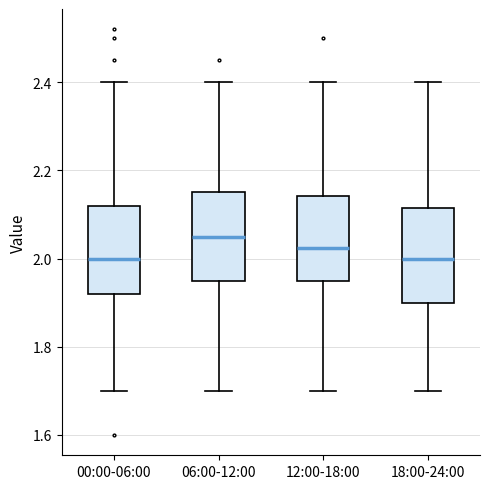

Which box has the highest median line?

06:00-12:00